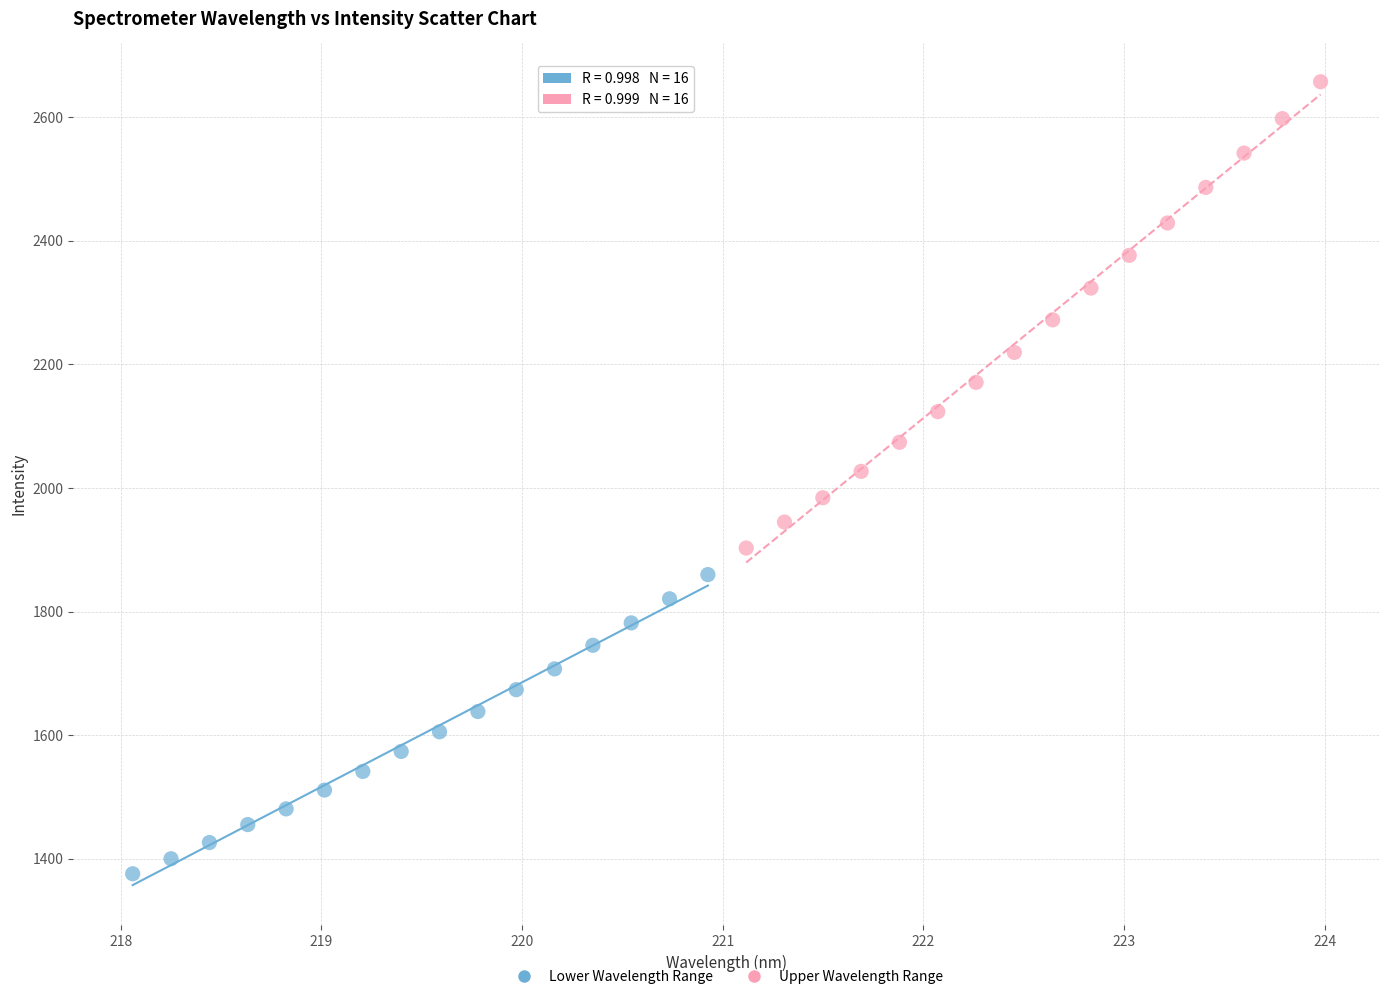

Which series reaches the minimum Y coordinate?

Lower Wavelength Range